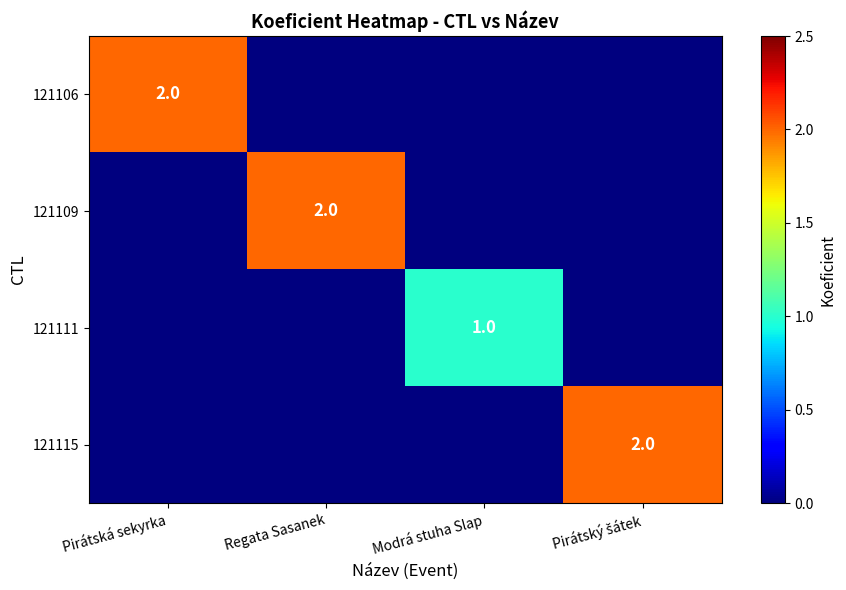

What is the total value across all series at Modrá stuha Slap?

1